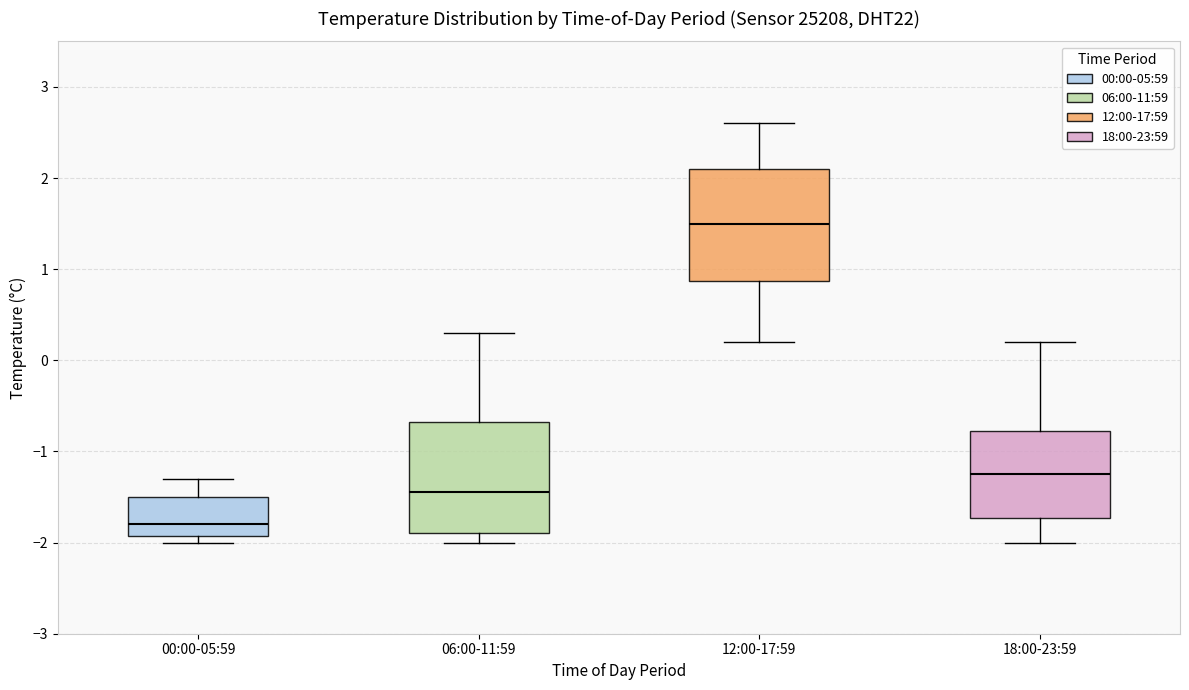

Reading left to right, read every box against the y-axis: the position of its median line, the range the box covers, and the ends of its whiskers. The values are not printed on the chart, so give them approximately, as read against the axis.

00:00-05:59: median -1.8, box -1.9 to -1.5, whiskers -2.0 to -1.3
06:00-11:59: median -1.4, box -1.9 to -0.7, whiskers -2.0 to 0.3
12:00-17:59: median 1.5, box 0.9 to 2.1, whiskers 0.2 to 2.6
18:00-23:59: median -1.2, box -1.7 to -0.8, whiskers -2.0 to 0.2